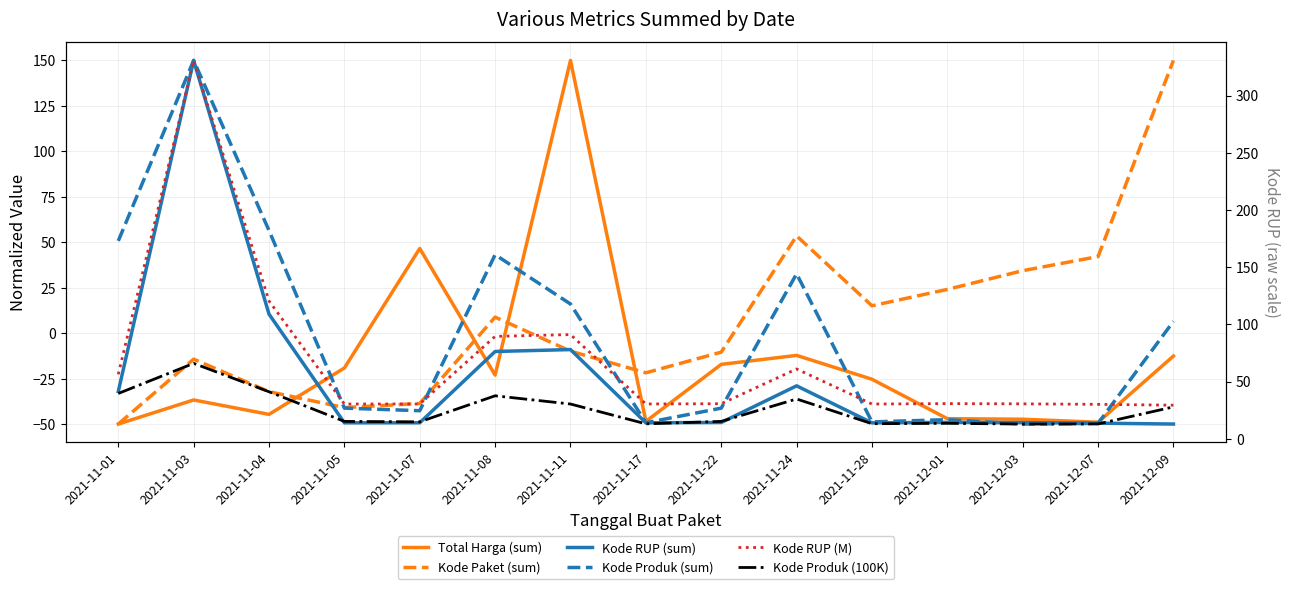

The value of Total Harga (sum) at 2021-12-03 is -47.3. True or false?

True